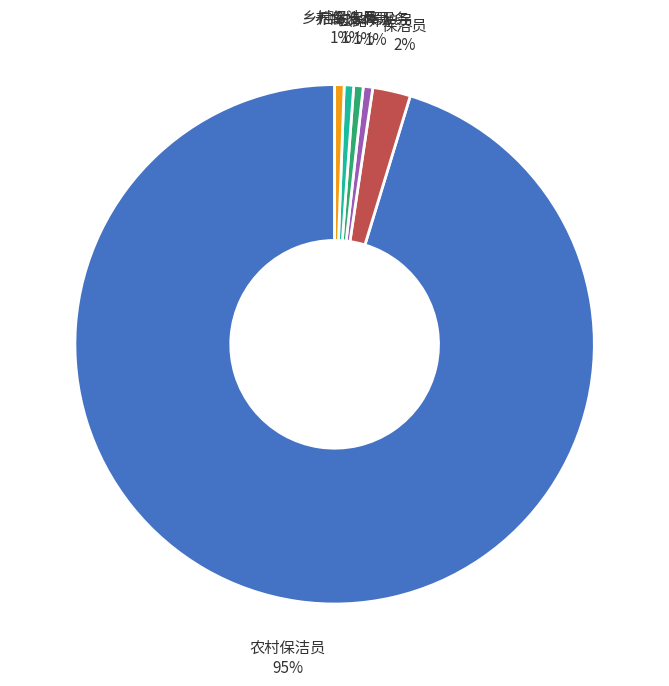

To the nearest percent, what is the average slice percentage?

17%